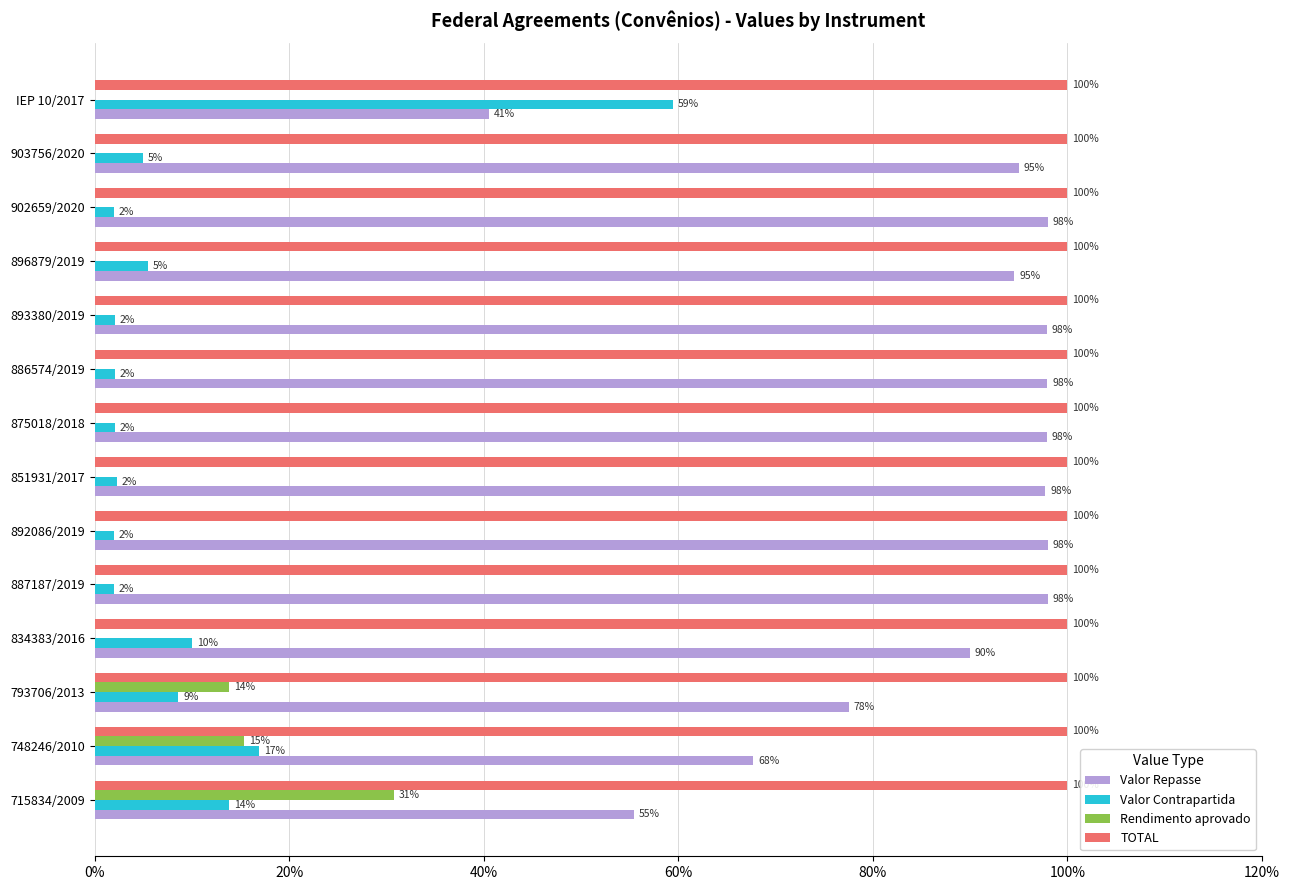

Which category has the highest value in the Valor Contrapartida series?

IEP 10/2017